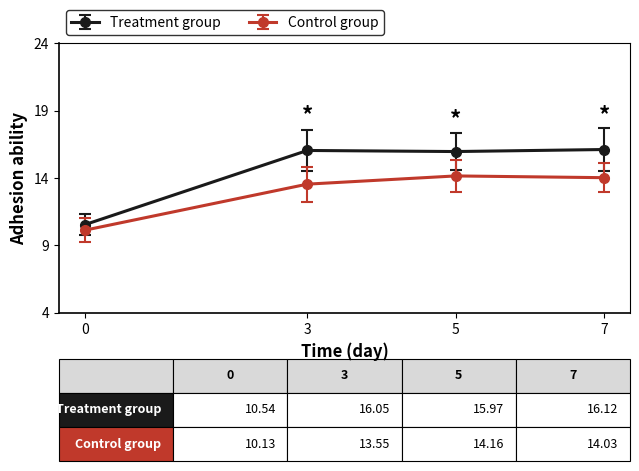

How many lines are shown in the chart?

2